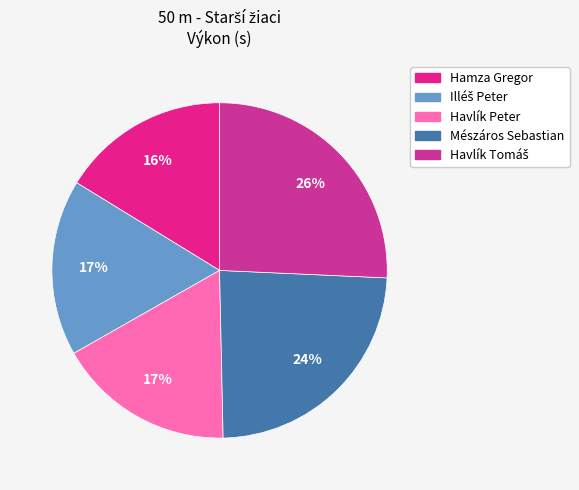

Approximately how many times larger is the value at Illéš Peter compared to Havlík Tomáš?

0.7